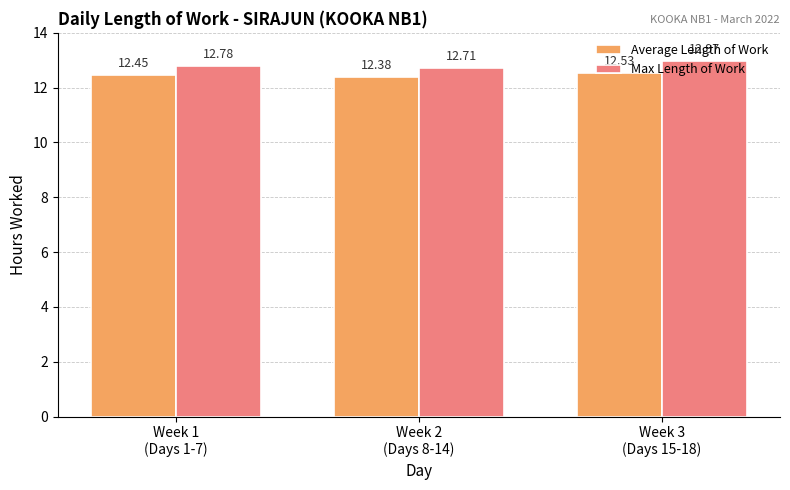

What is the label of the 3rd bar from the right?

Week 1
(Days 1-7)